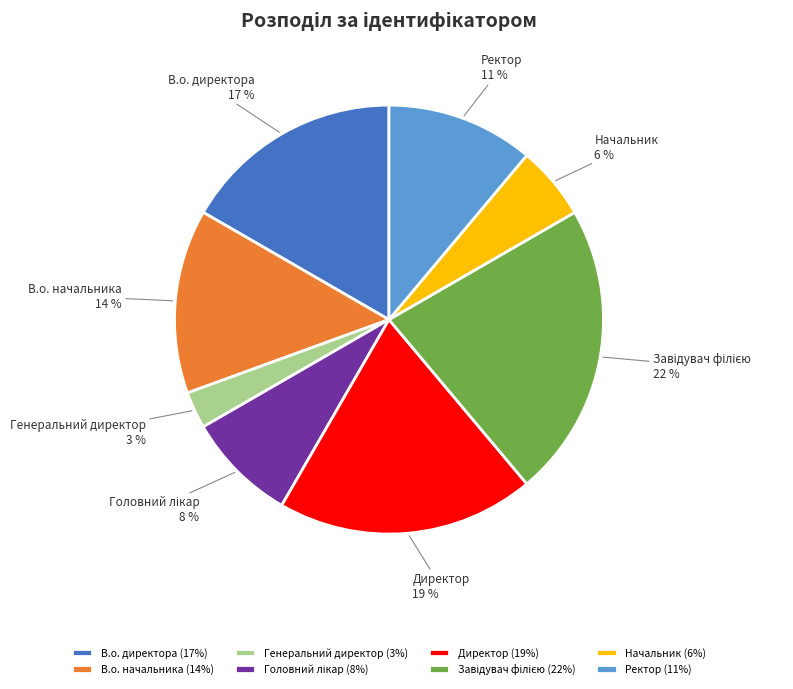

The Начальник slice represents 1% of the pie. True or false?

False